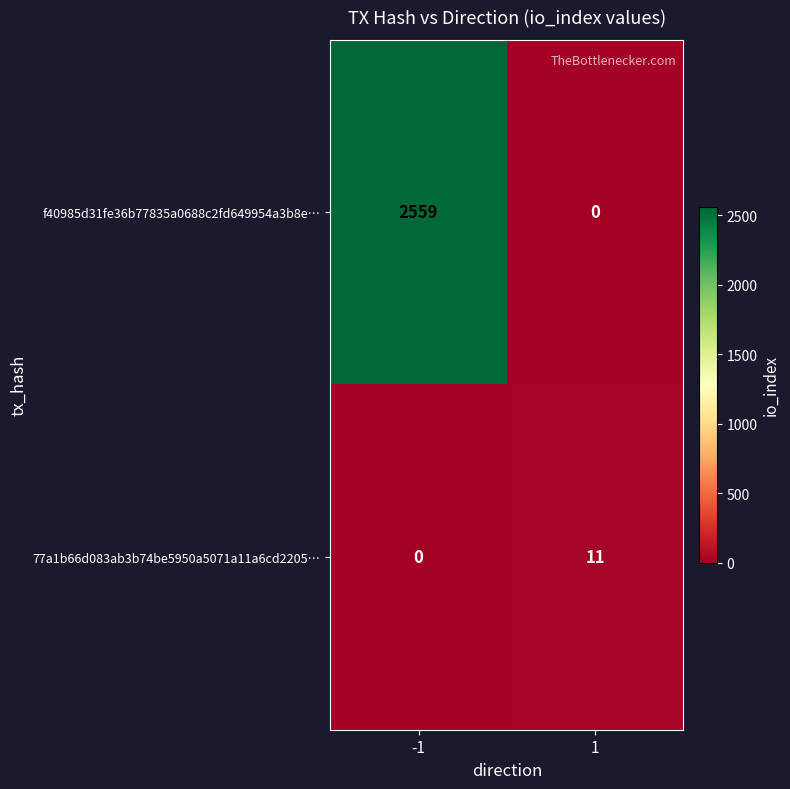

Is it true that 77a1b66d083ab3b74be5950a5071a11a6cd2205… equals 11 at 1?

True